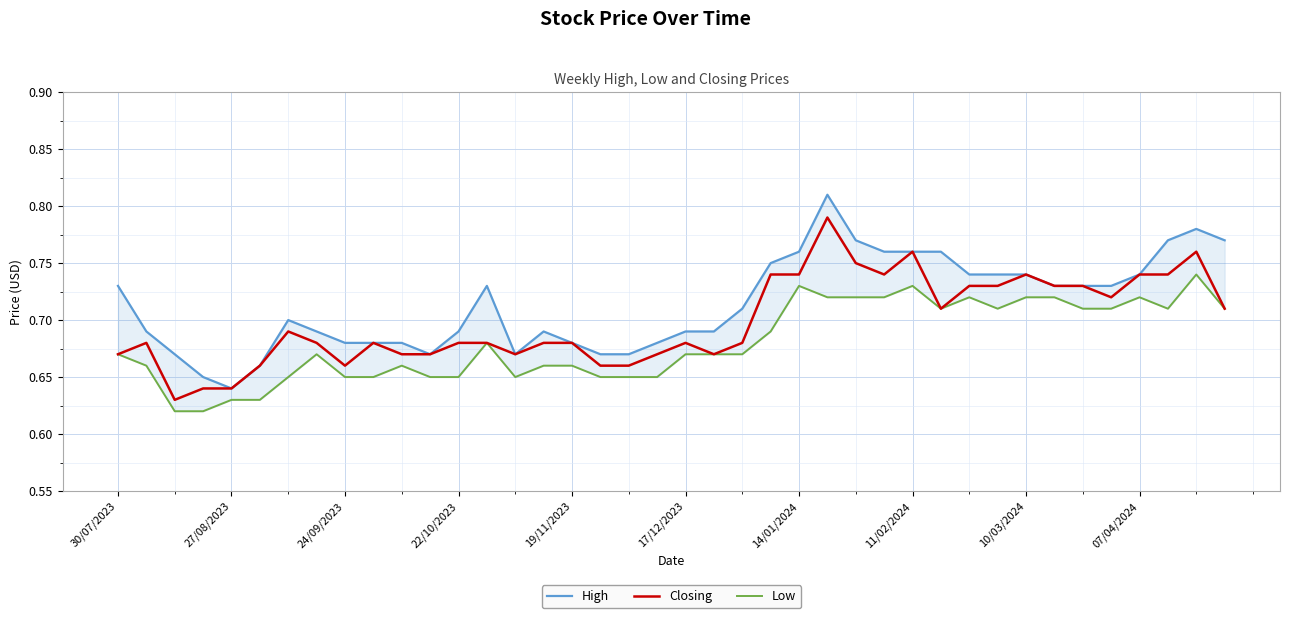

Does the chart display data point markers on the line(s)?

No